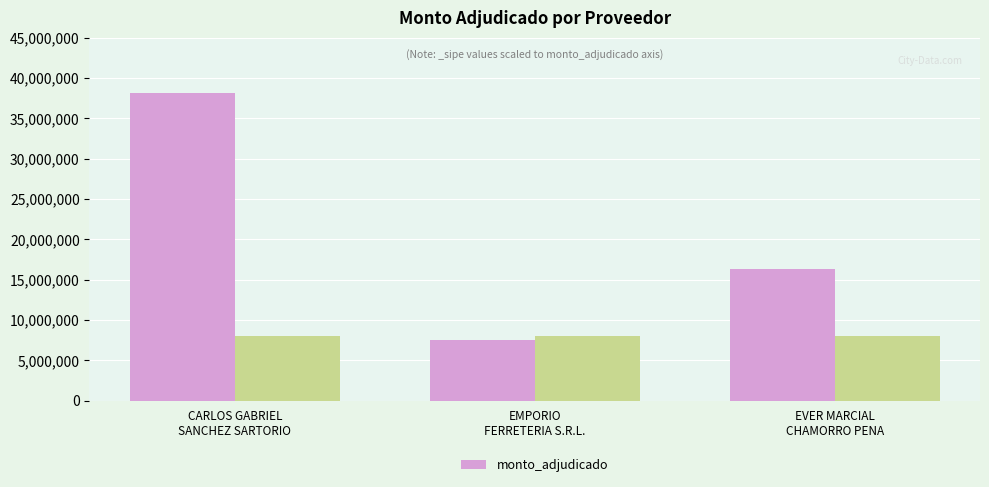

True or false: the data shows 23125811 at EVER MARCIAL
CHAMORRO PENA.

False